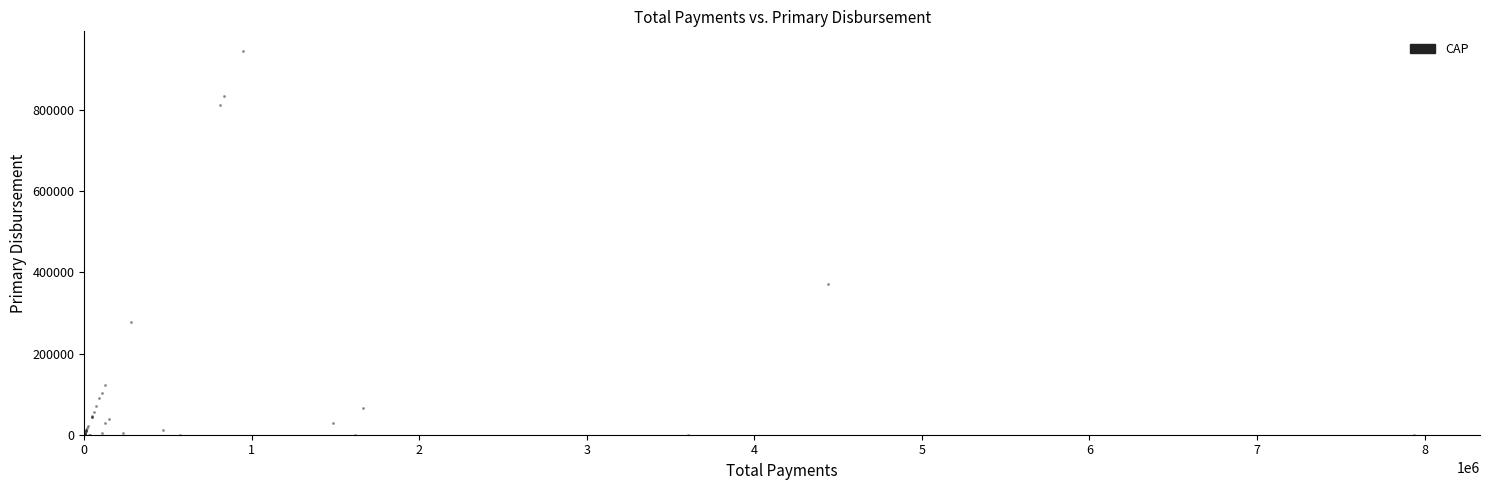

What Y value in the scatter plot is closest to 473631?

372009.5